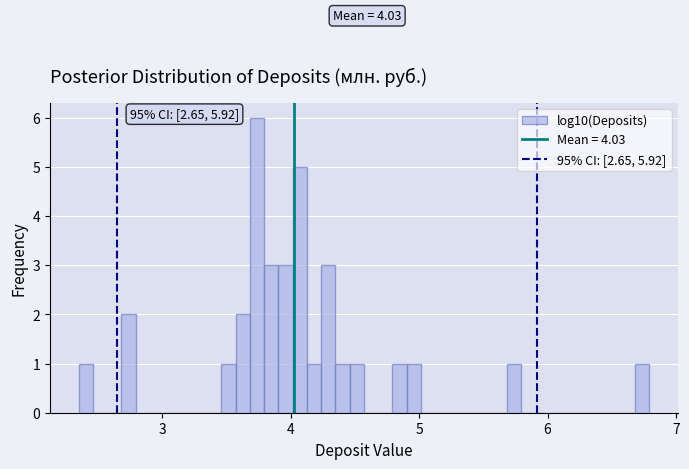

Read against the x-axis, roughly where is the centre of the tallest bar?

3.7